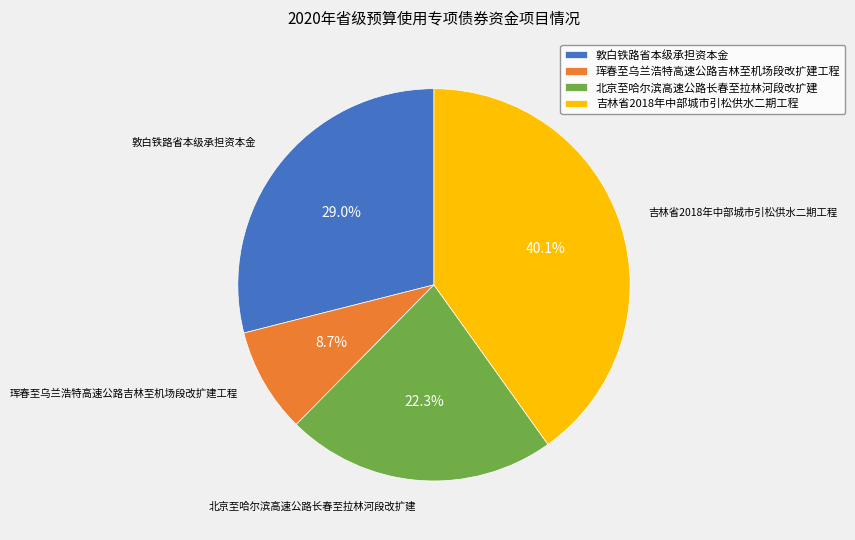

Is it true that 珲春至乌兰浩特高速公路吉林至机场段改扩建工程 is 1% of the pie?

False